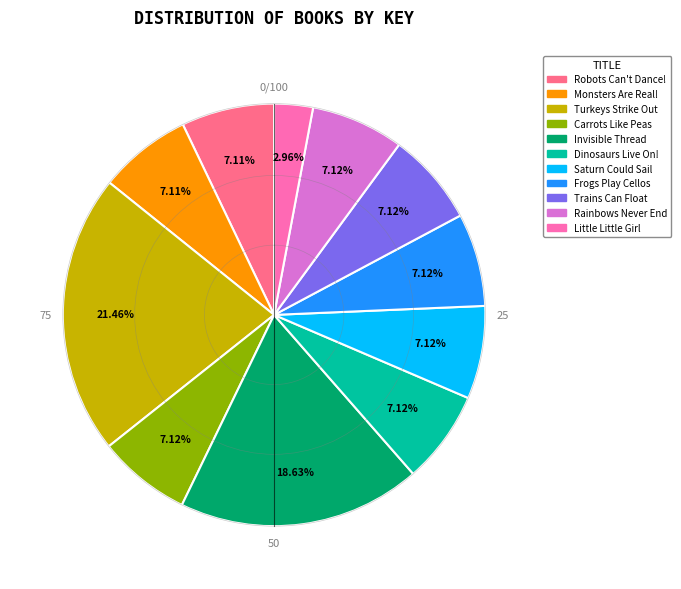

To the nearest percent, what is the difference between the largest and smallest slice percentages?

19%